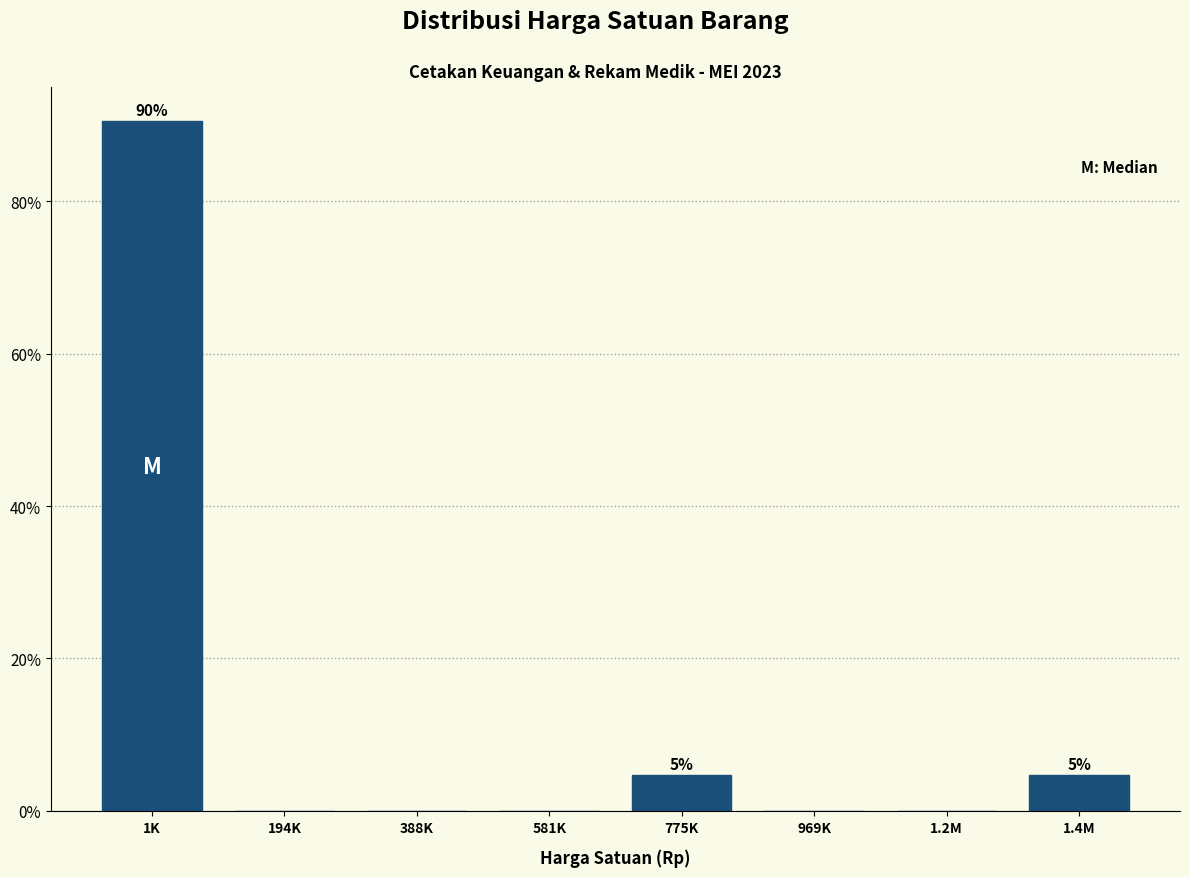

Reading right to left, list all the values displayed in this chart.

1.4M=4.8	1.2M=0.0	969K=0.0	775K=4.8	581K=0.0	388K=0.0	194K=0.0	1K=90.5